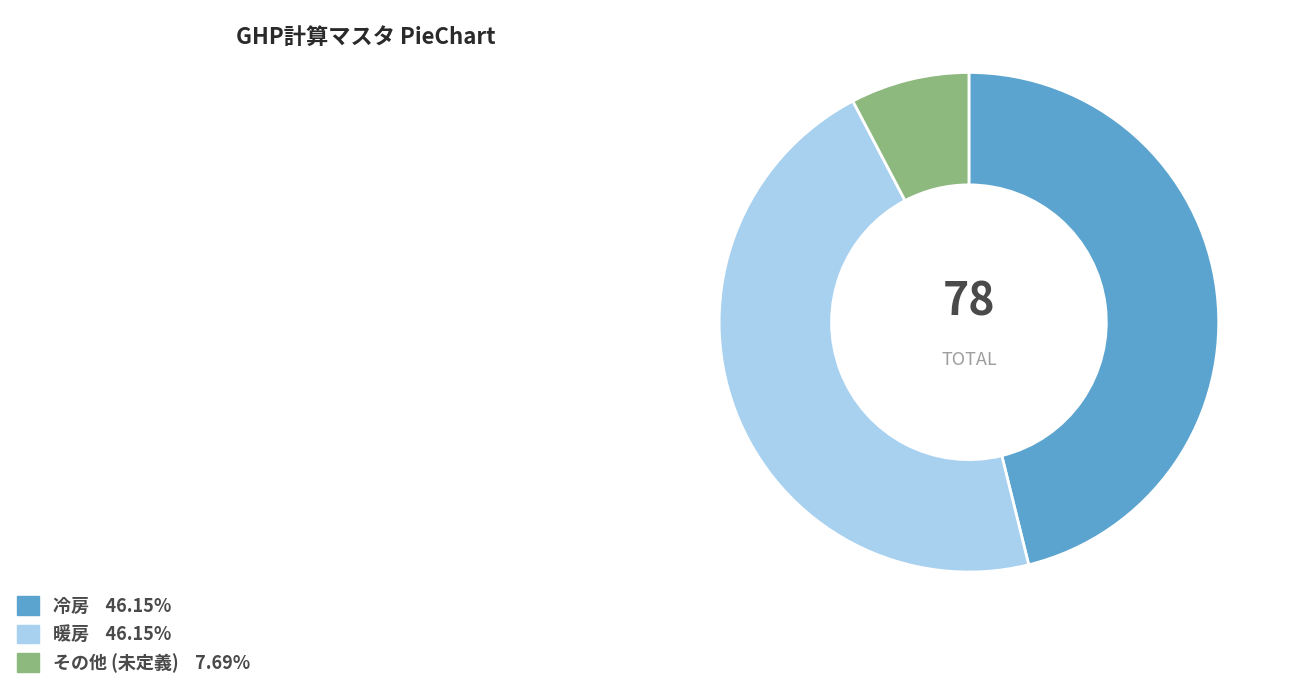

Is there any slice that represents more than half of the pie?

No